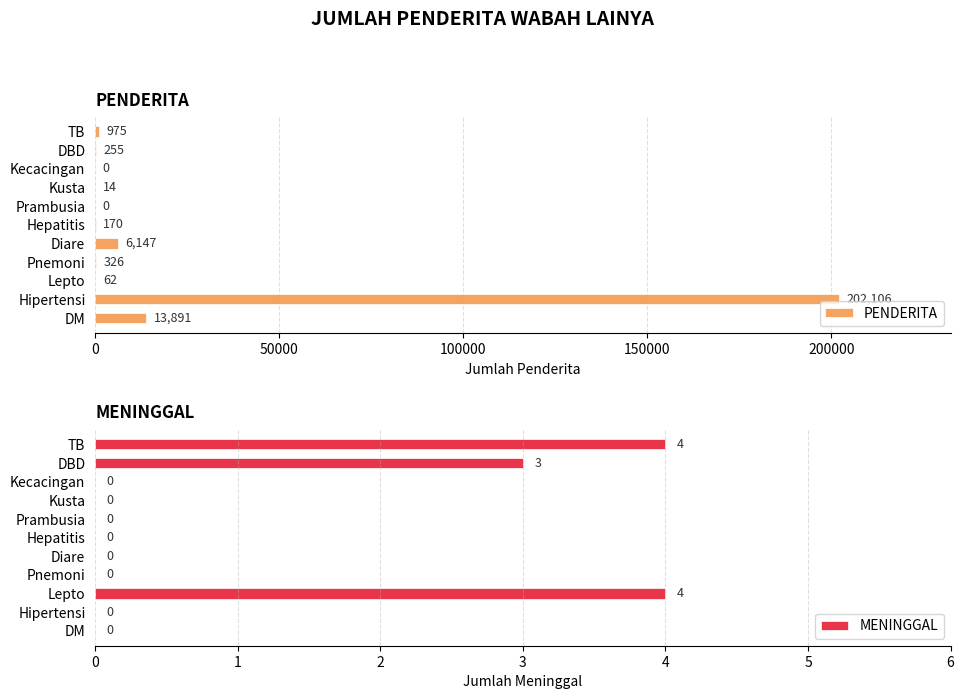

Reading right to left, extract all data points from this chart.

PENDERITA: 13891	202106	62	326	6147	170	0	14	0	255	975
MENINGGAL: 0	0	4	0	0	0	0	0	0	3	4